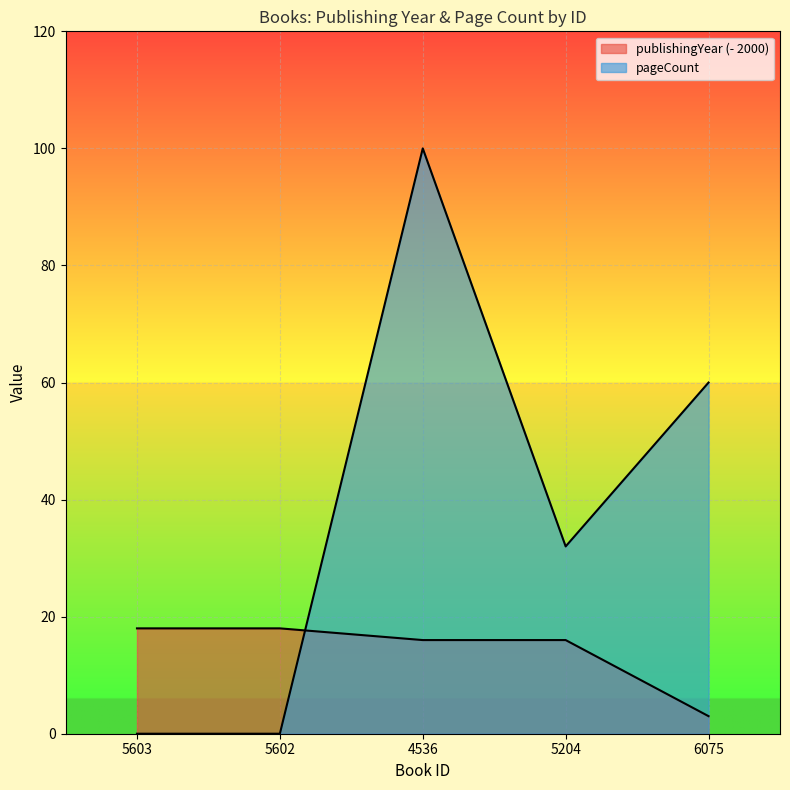

True or false: pageCount and publishingYear intersect in this chart.

True